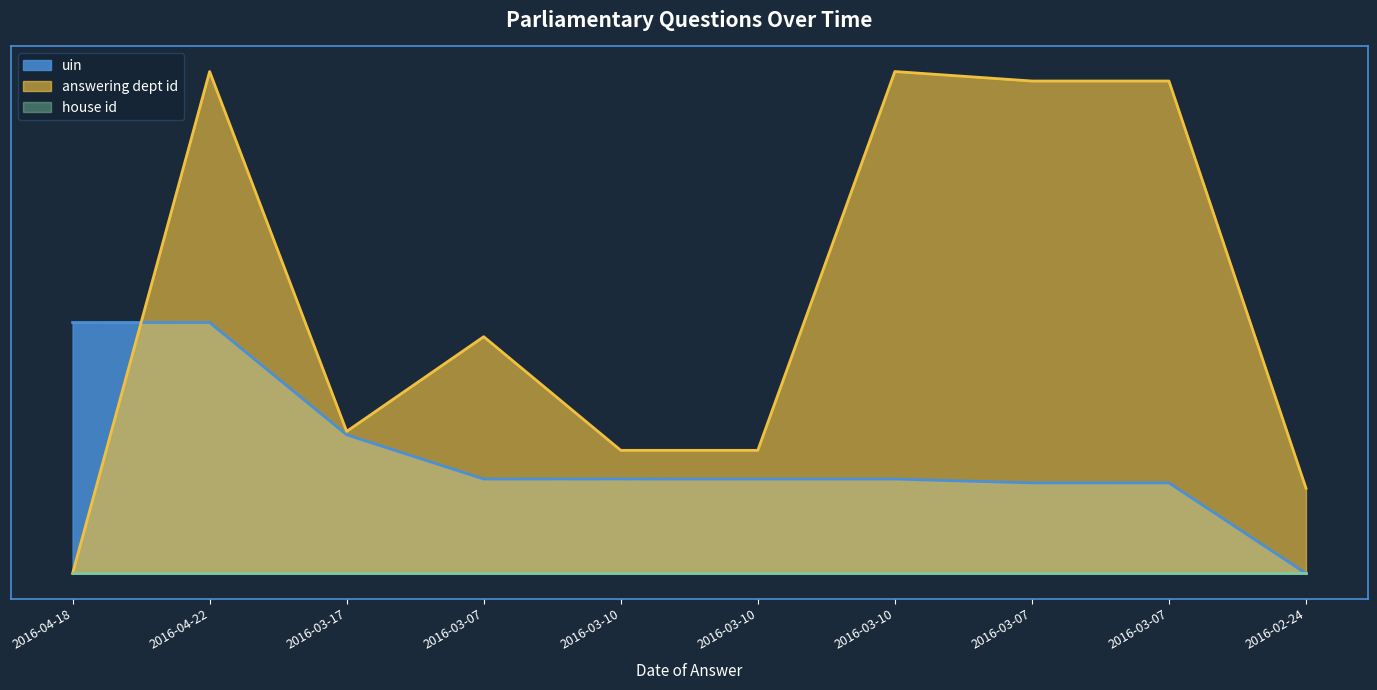

Reading left to right, extract all data points from this chart.

uin: 2016-04-18=0.3	2016-04-22=0.3	2016-03-17=0.2	2016-03-07=0.1	2016-03-10=0.1	2016-03-10=0.1	2016-03-10=0.1	2016-03-07=0.1	2016-03-07=0.1	2016-02-24=0.0
answering dept id: 2016-04-18=0.0	2016-04-22=0.6	2016-03-17=0.2	2016-03-07=0.3	2016-03-10=0.1	2016-03-10=0.1	2016-03-10=0.6	2016-03-07=0.6	2016-03-07=0.6	2016-02-24=0.1